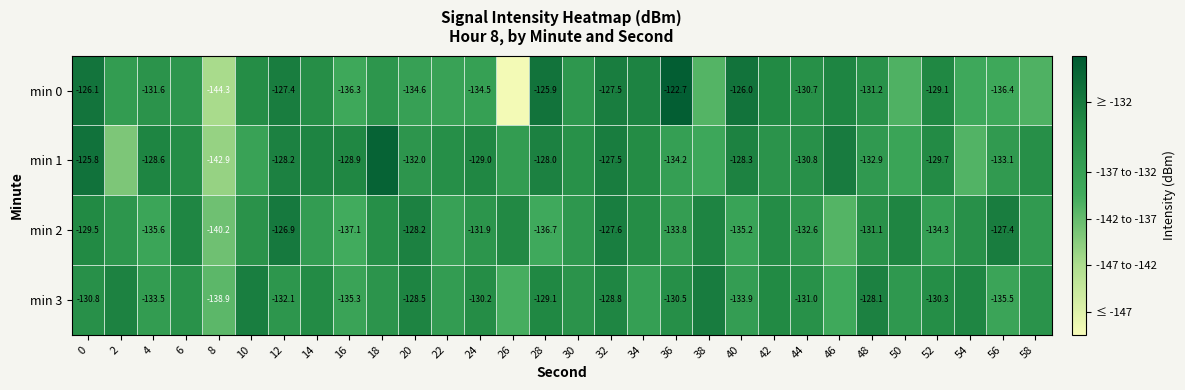

Rank the series by their average value, from lowest to highest.

min 0, min 2, min 3, min 1